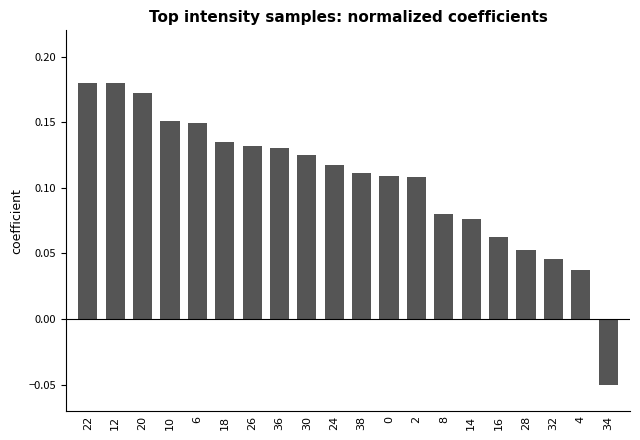

What is the label of the 20th bar from the right?

22